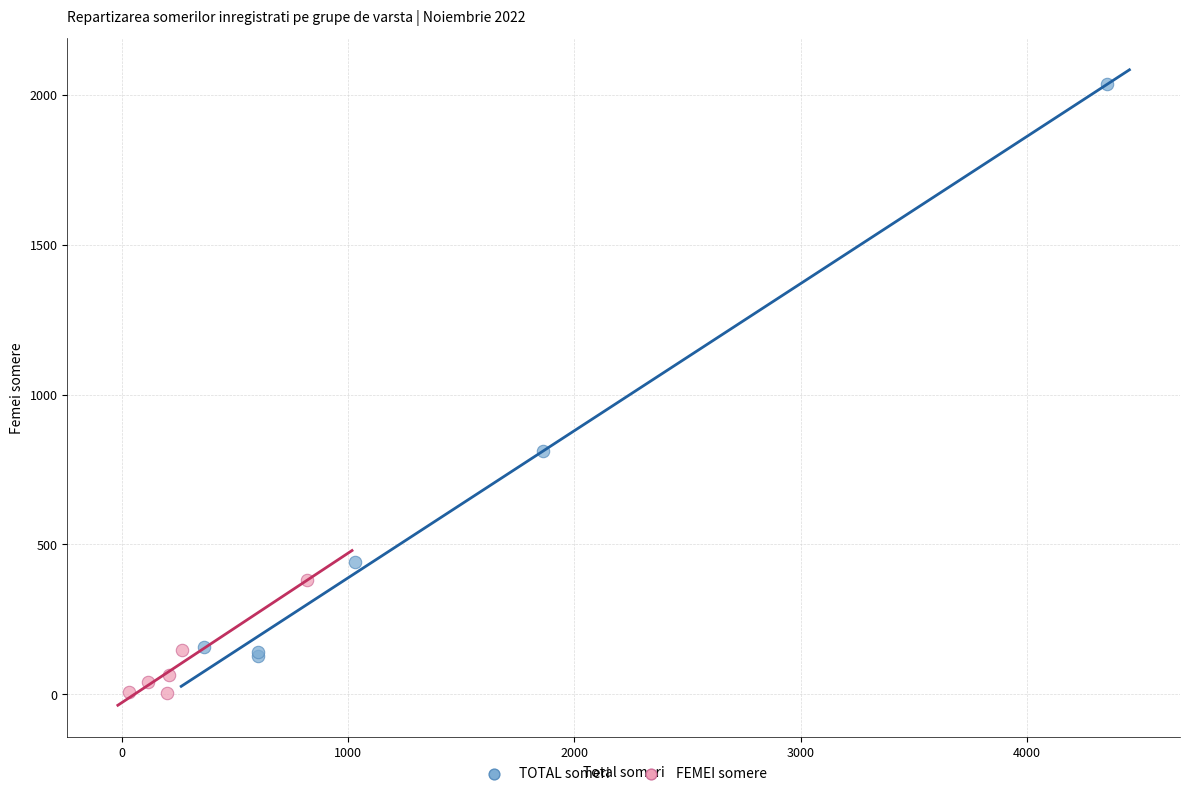

Which series has the widest spread of Y values?

TOTAL someri